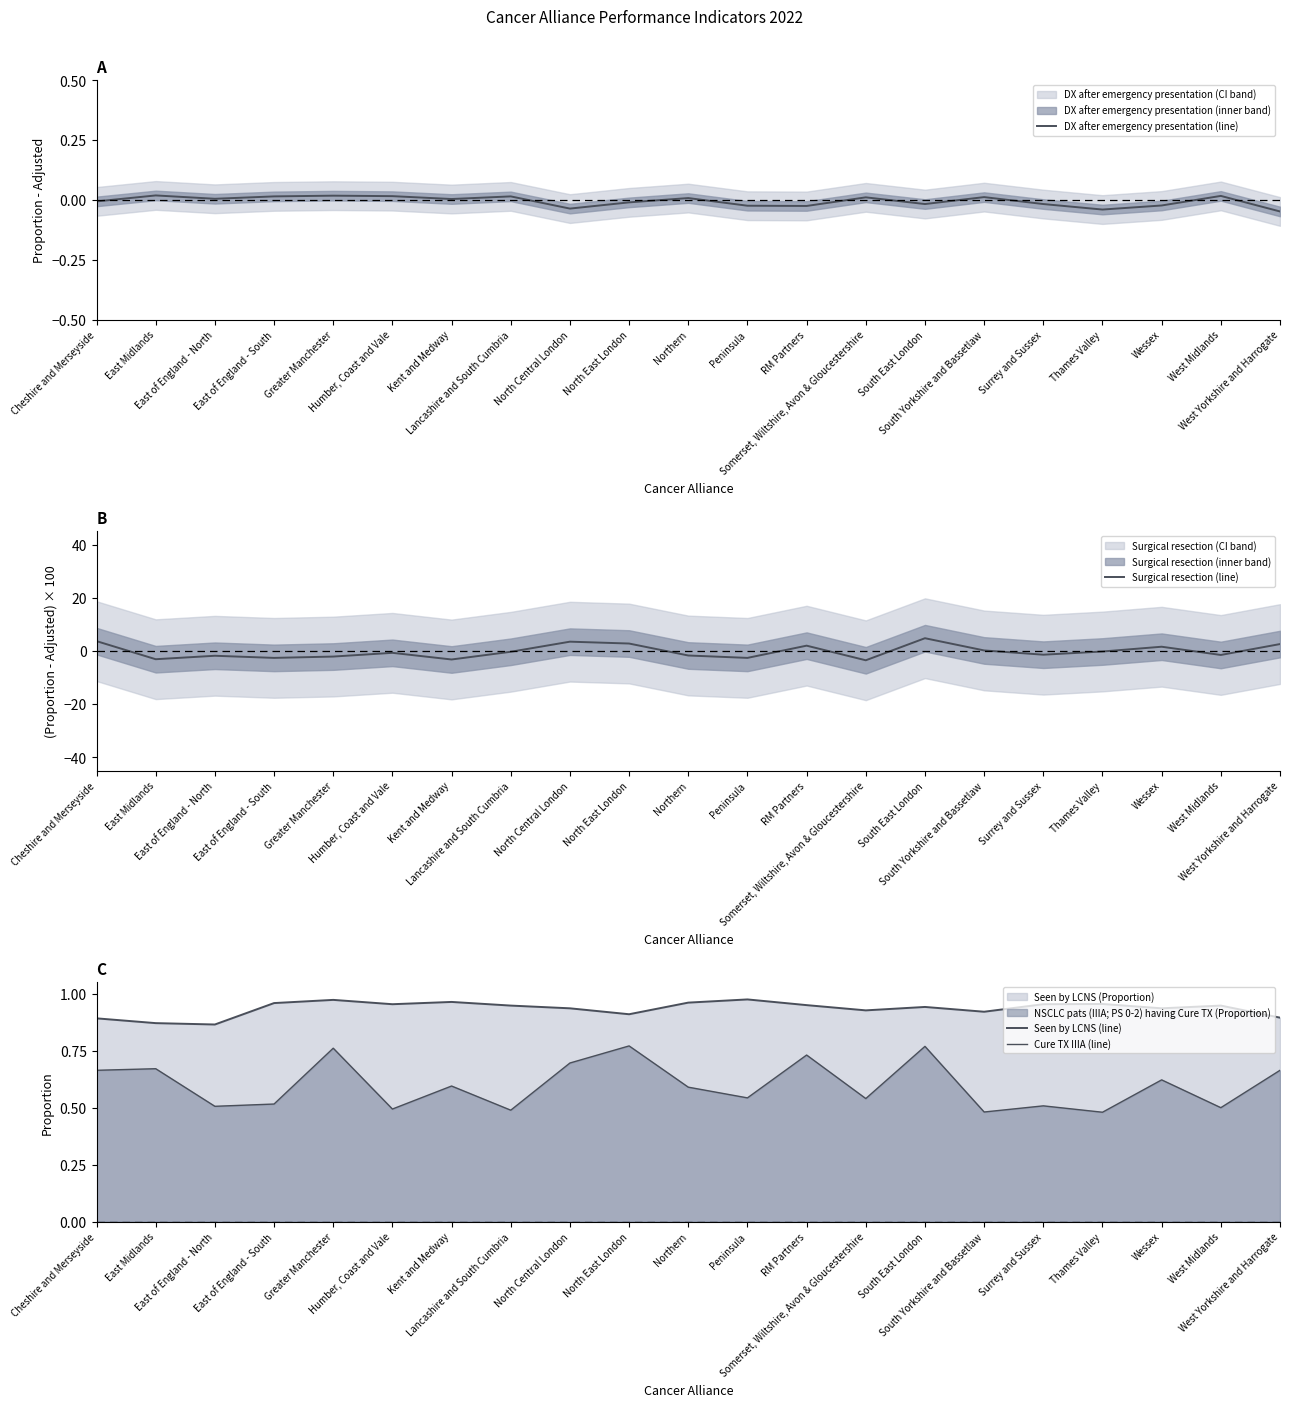

True or false: DX after emergency presentation (line) and Seen by LCNS (line) cross at least once.

False